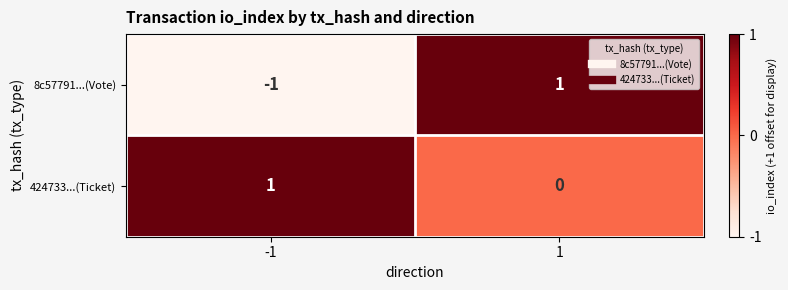

Between -1 and 1, which series saw the biggest shift?

8c57791...(Vote)